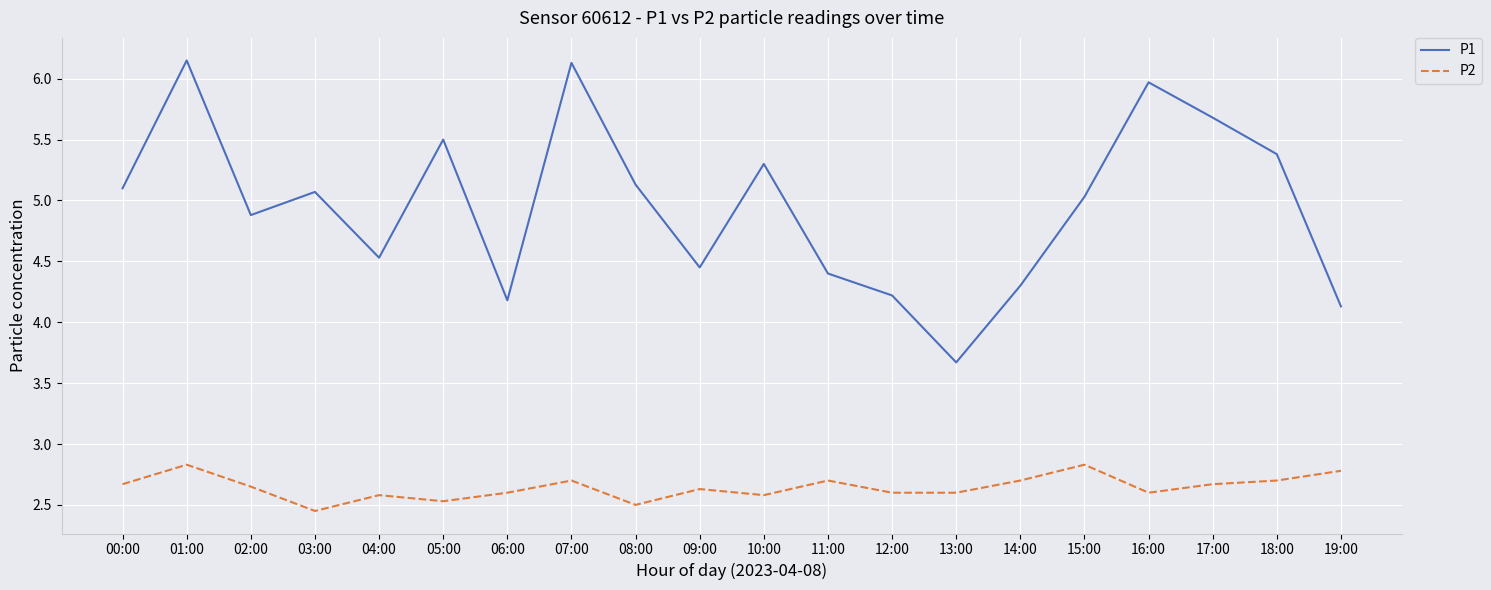

True or false: P2 has a value of 0.8 at 13:00.

False